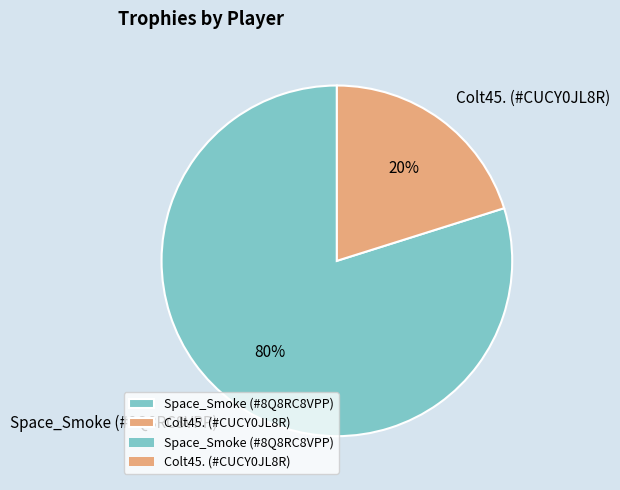

How many slices are in this pie chart?

2